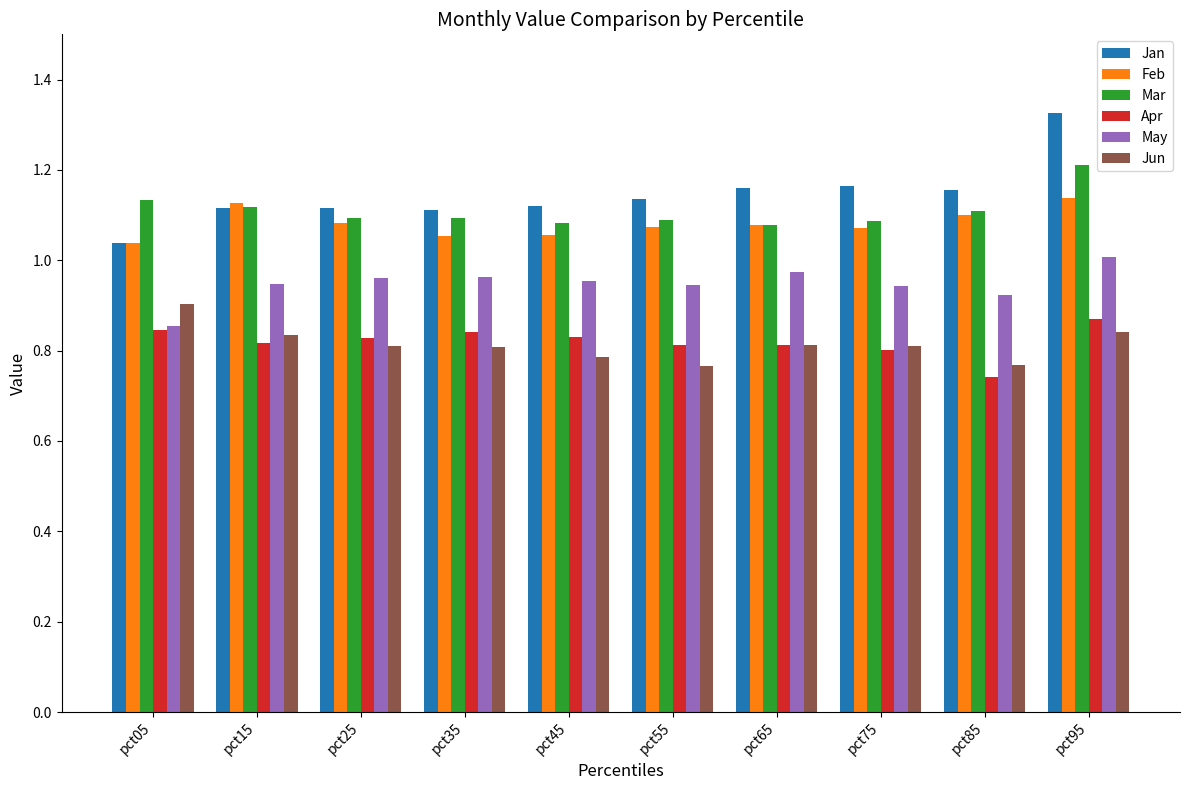

What is the spread (max minus min) of values at pct25?

0.3